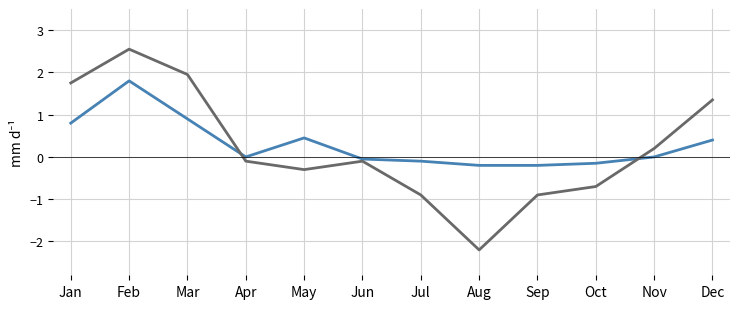

At which category is the sum across all series the highest?

Feb